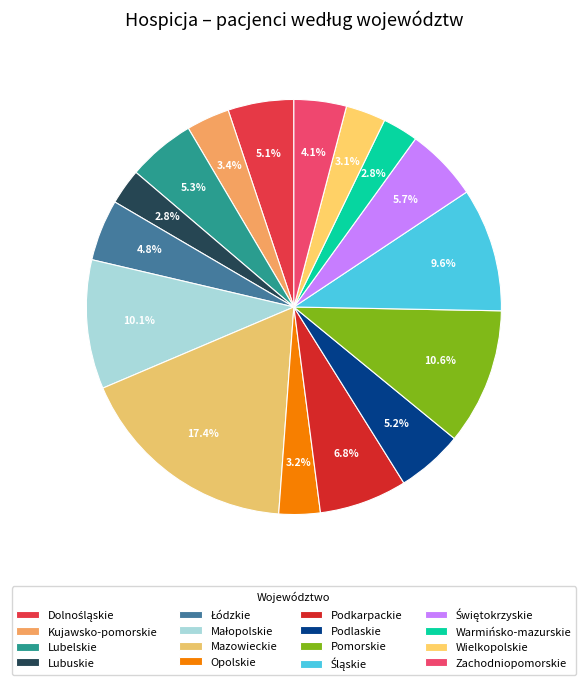

Approximately how many times larger is the value at Podlaskie compared to Łódzkie?

1.1